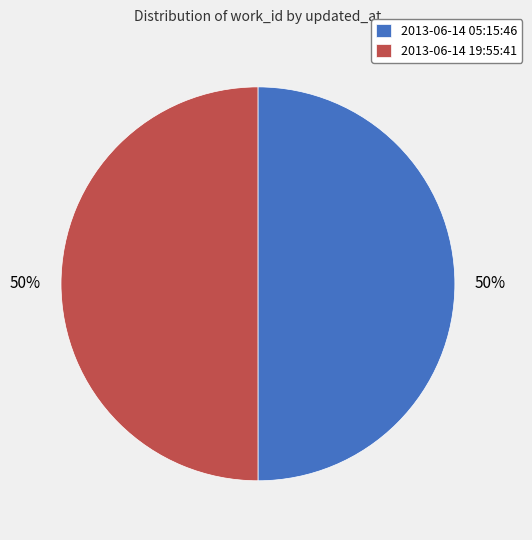

To the nearest percent, what portion does 2013-06-14 19:55:41 represent?

50%